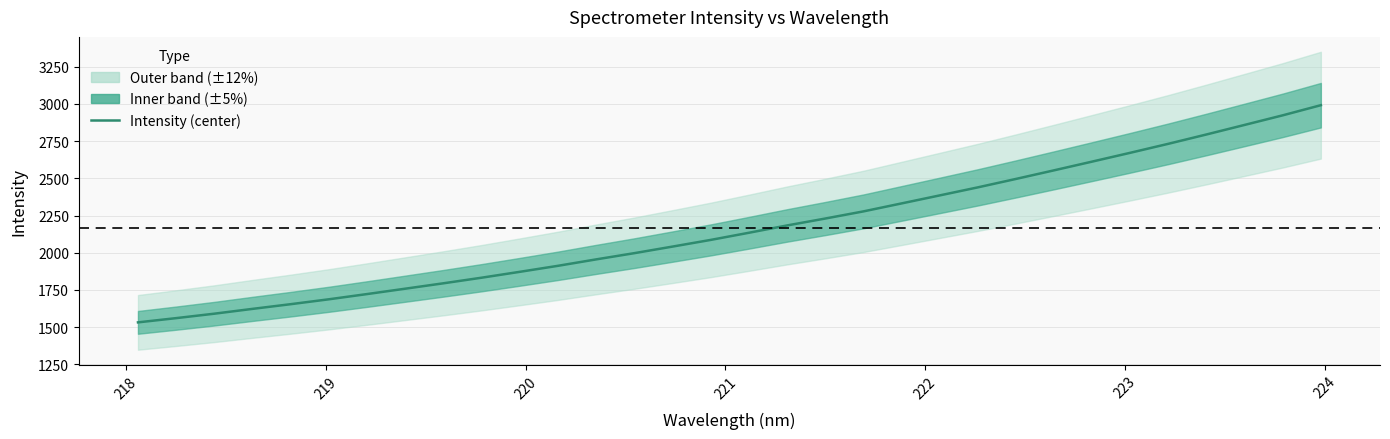

What is the difference between the maximum and minimum values?

1460.1